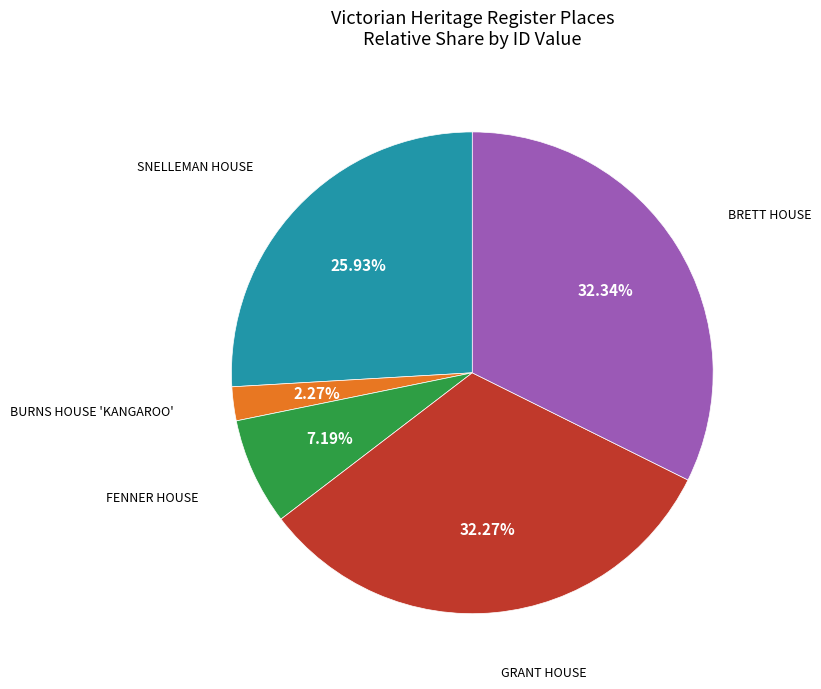

How many slices are in this pie chart?

5